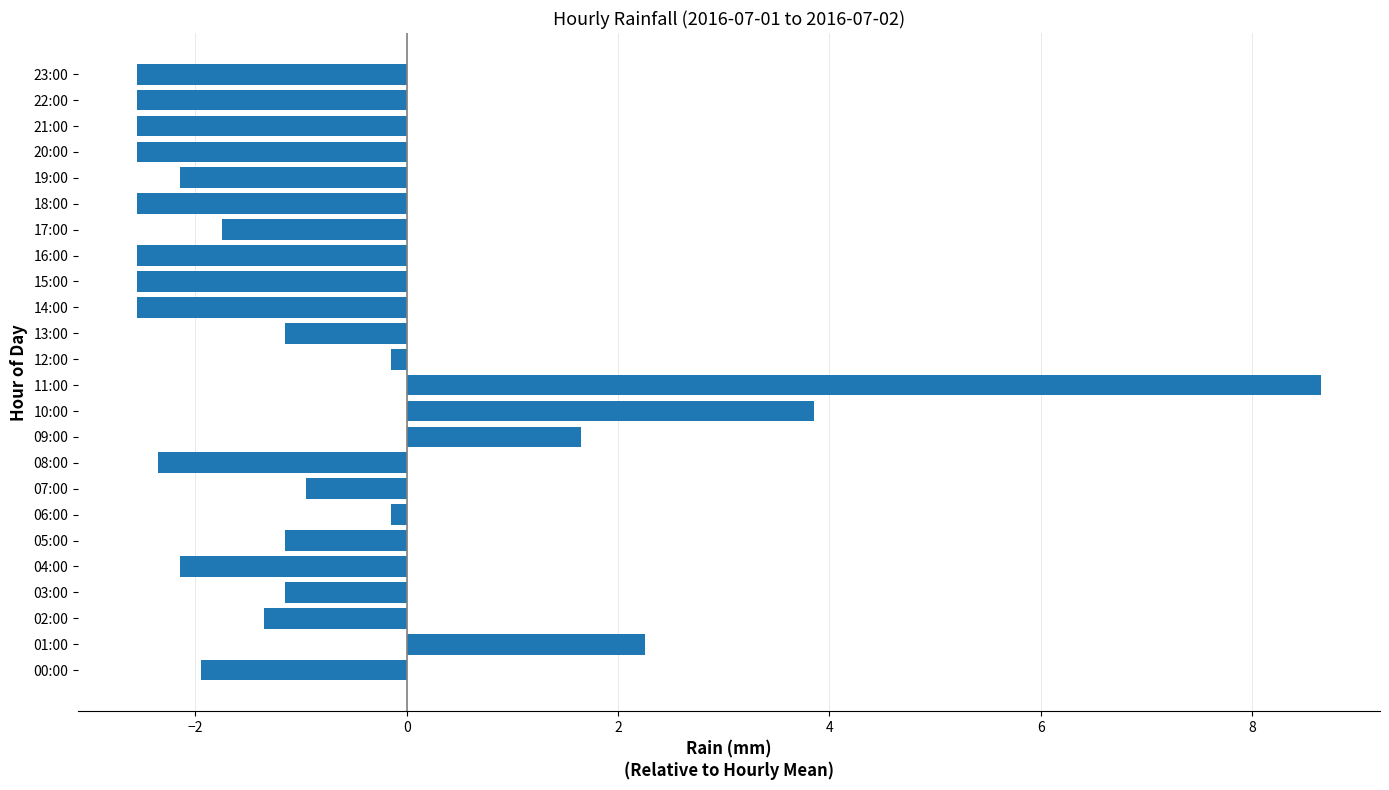

Are the bars horizontal?

Yes